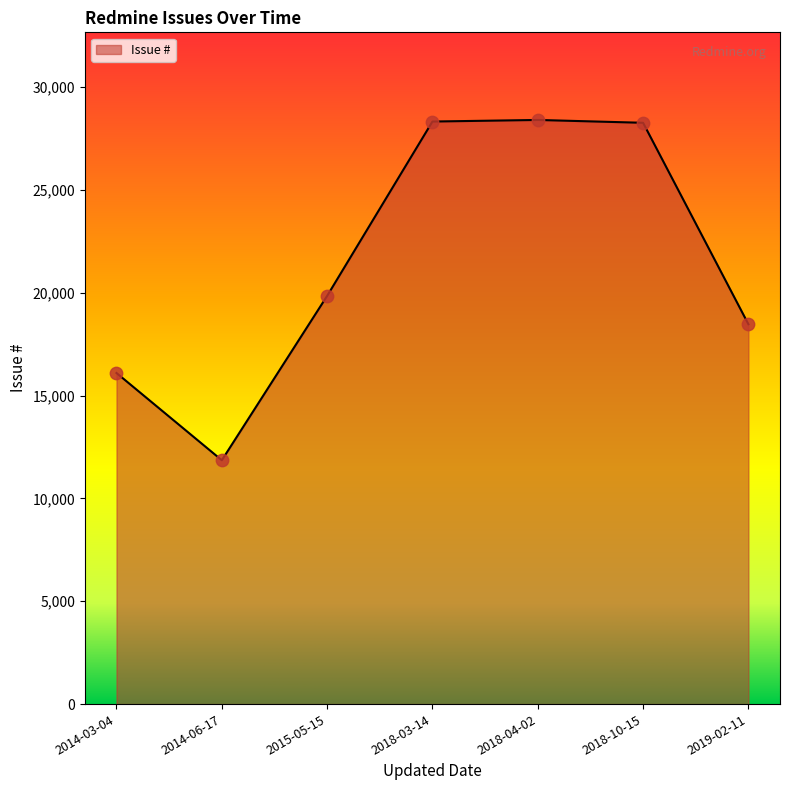

What is the ratio of the value at 2018-04-02 to the value at 2018-03-14?

1.0